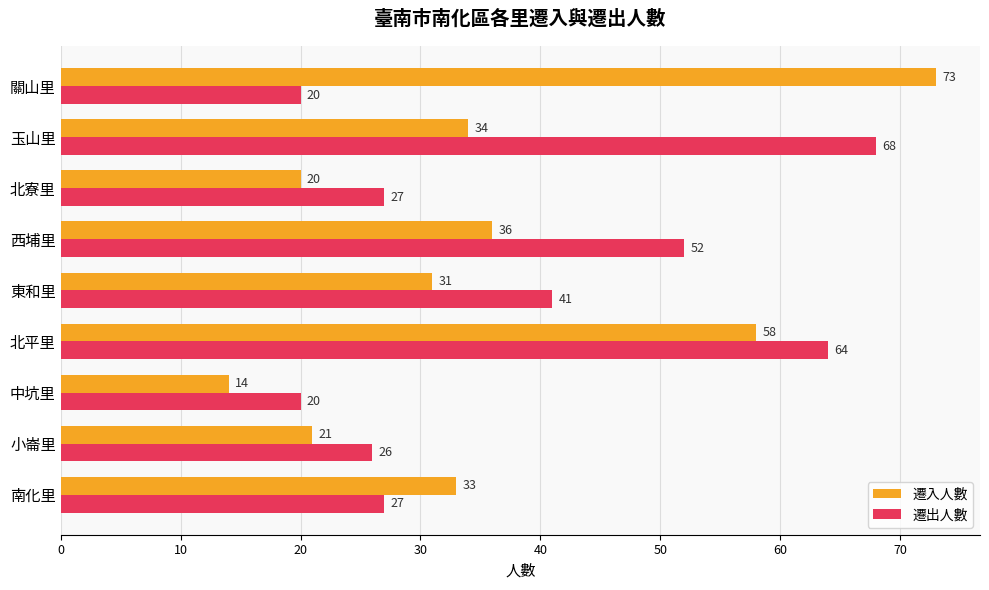

How many data points does each series have?

9